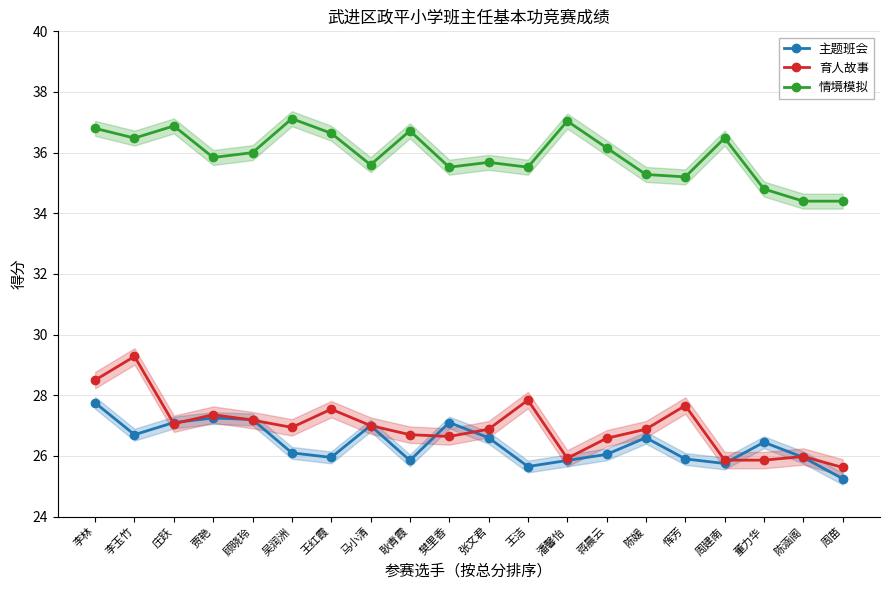

What is the difference between the maximum and minimum values in the 主题班会 series?

2.5